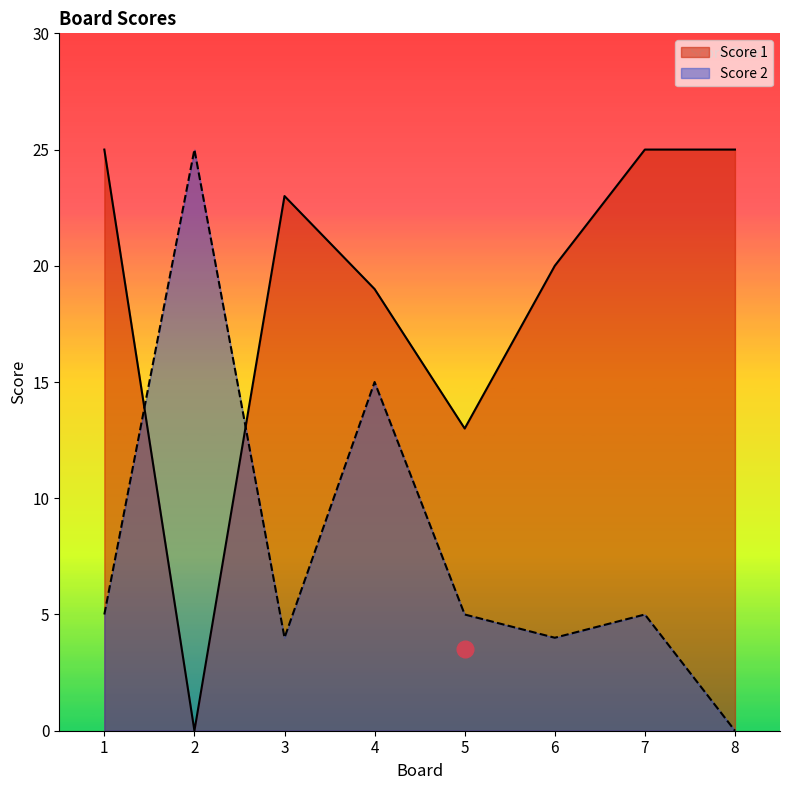

What is the difference between the Score 1 values at 3 and 4?

4